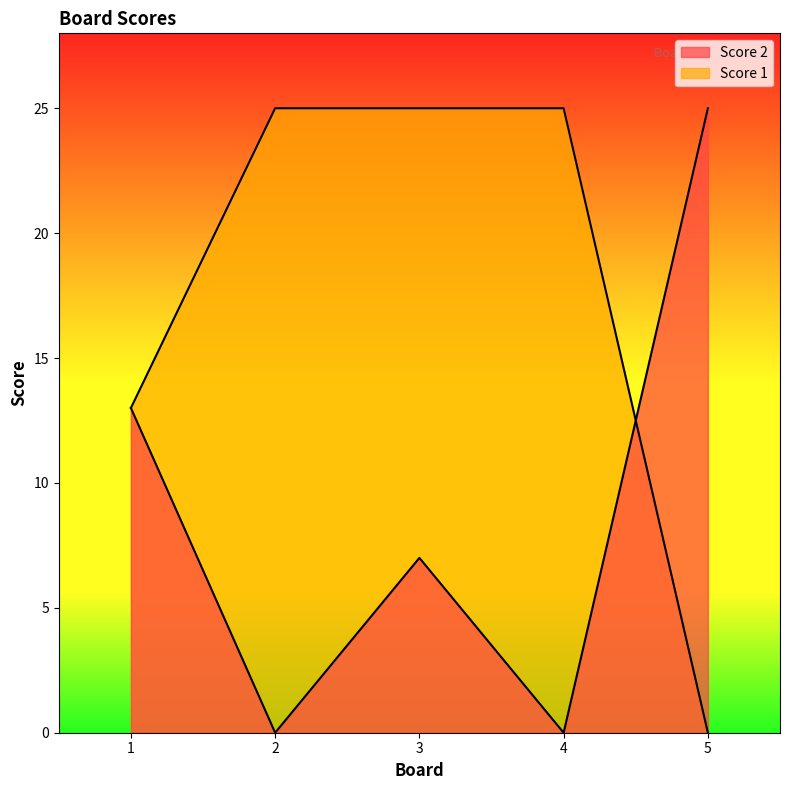

Where is the first local minimum for Score 2?

2